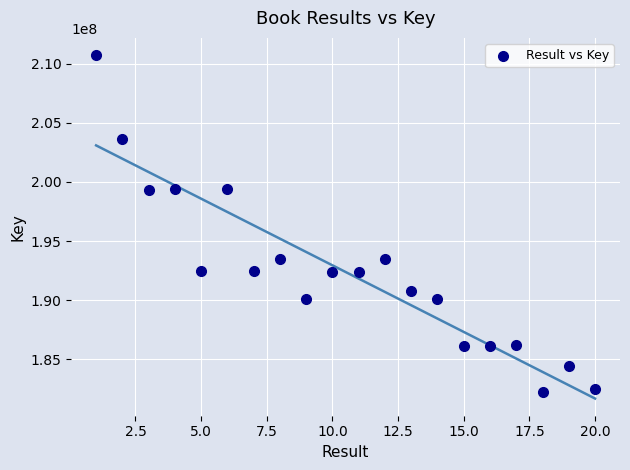

What is the range of Y values (max minus min)?

28506396